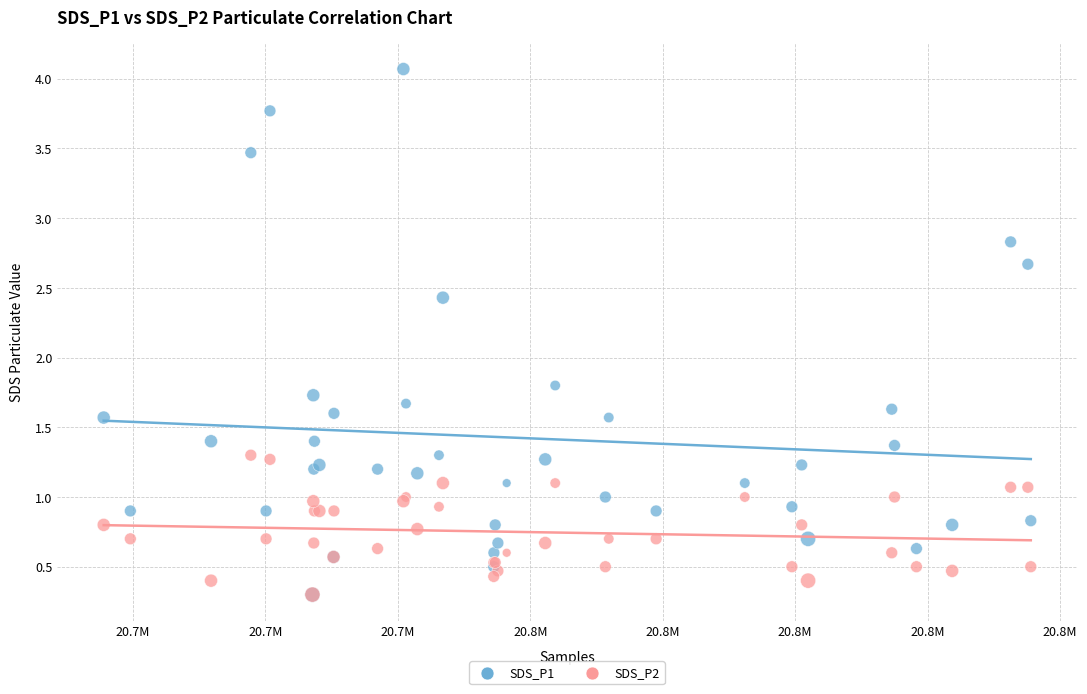

Which series contains the highest Y value?

SDS_P1